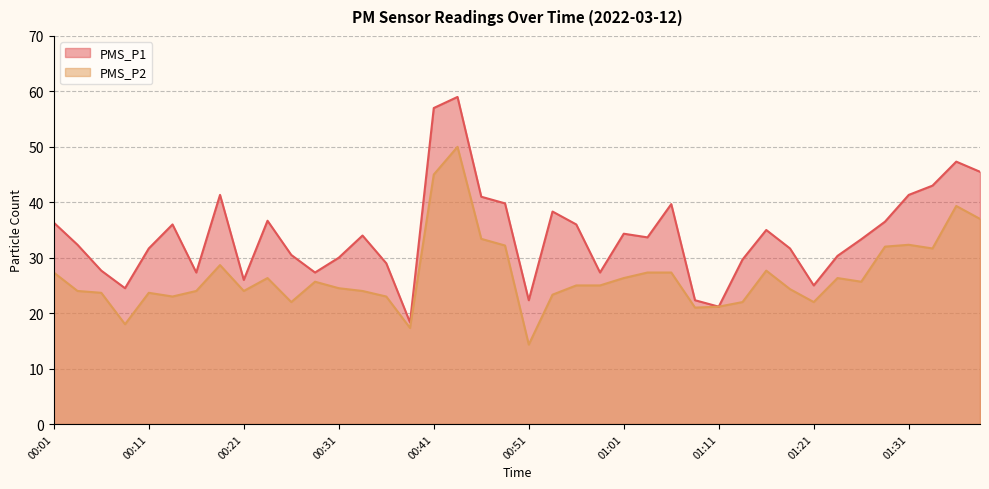

In PMS_P1, how many points are lower than both neighbors (excluding endpoints)?

10